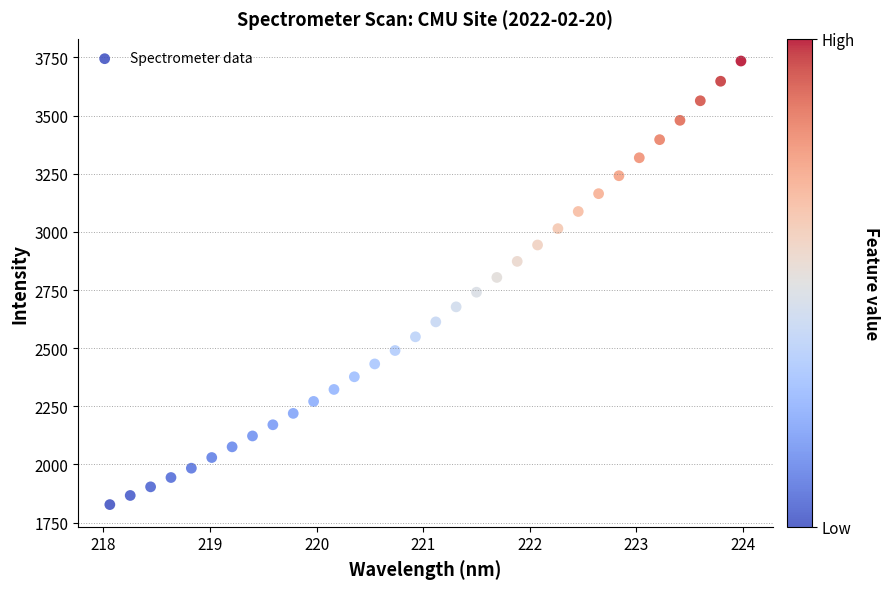

What is the range of Y values (max minus min)?

1907.7